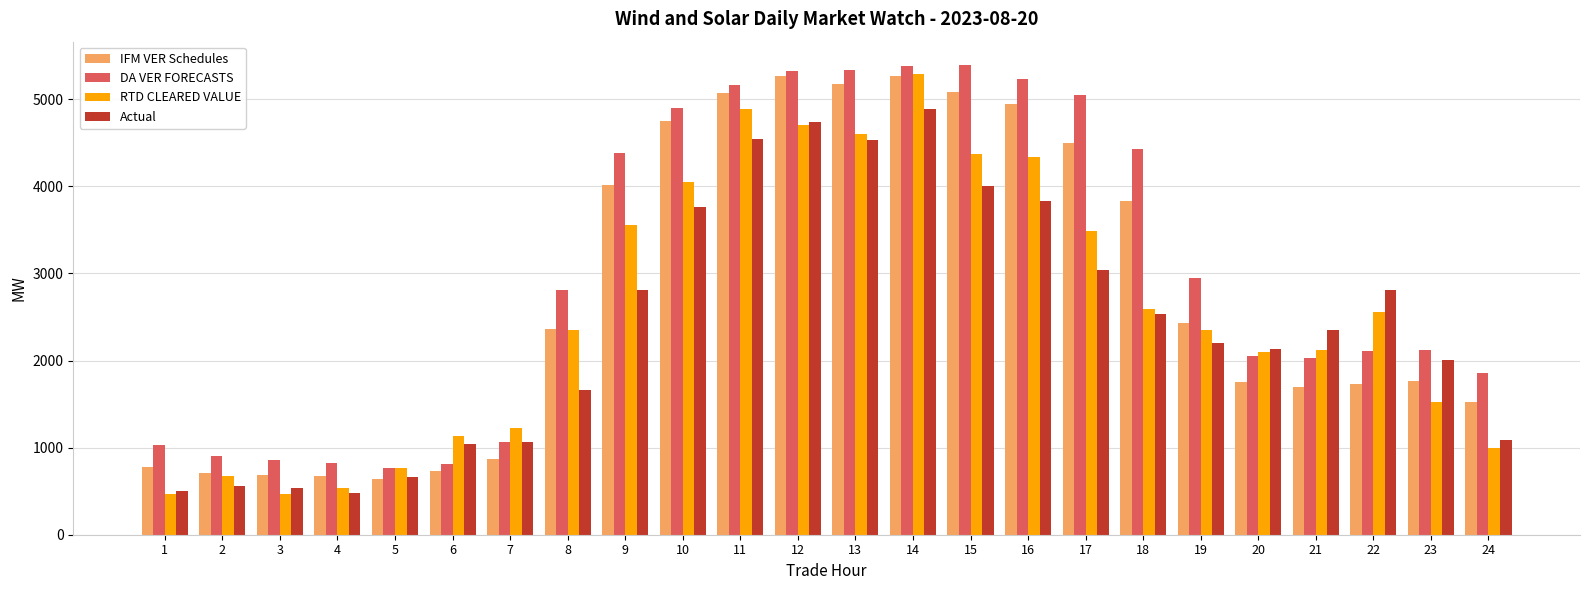

List the series in order of their overall mean, lowest first.

Actual, RTD CLEARED VALUE, IFM VER Schedules, DA VER FORECASTS